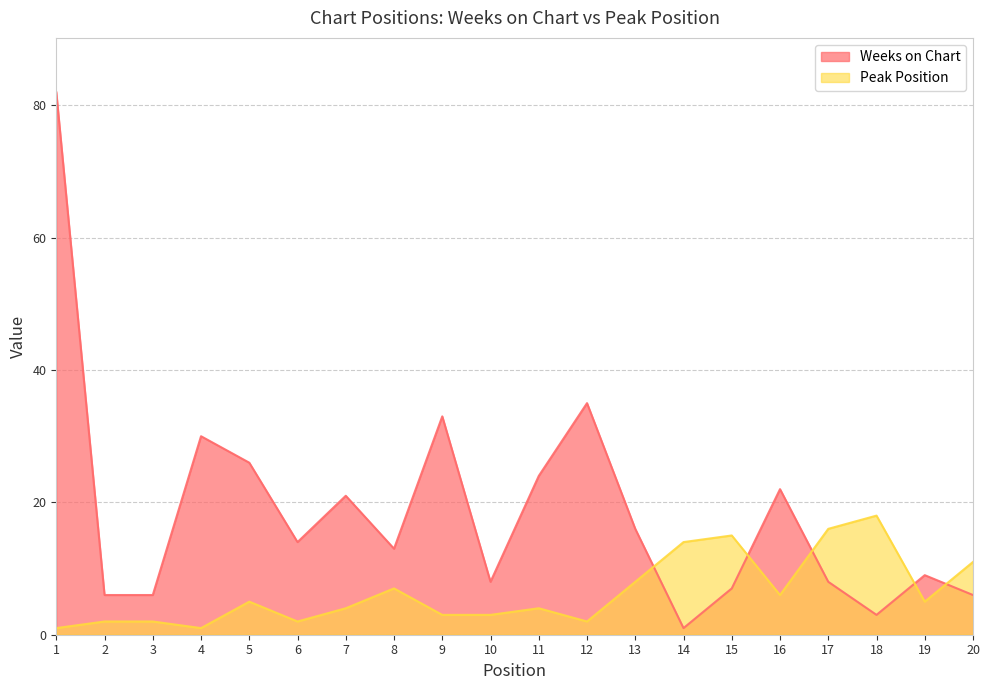

Is it true that Weeks on Chart equals 35 at 12?

True